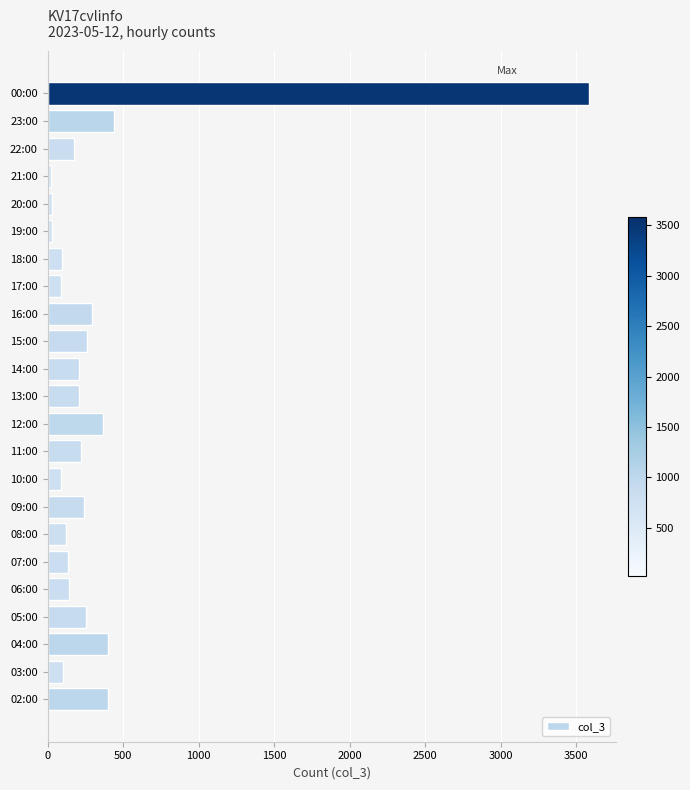

What is the change in value from 13:00 to 16:00?

+81